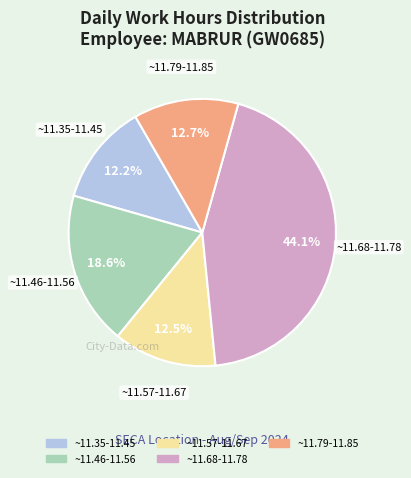

Is there a majority slice in this chart?

No